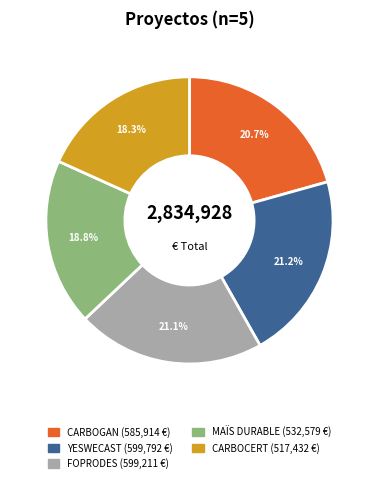

Is there a majority slice in this chart?

No